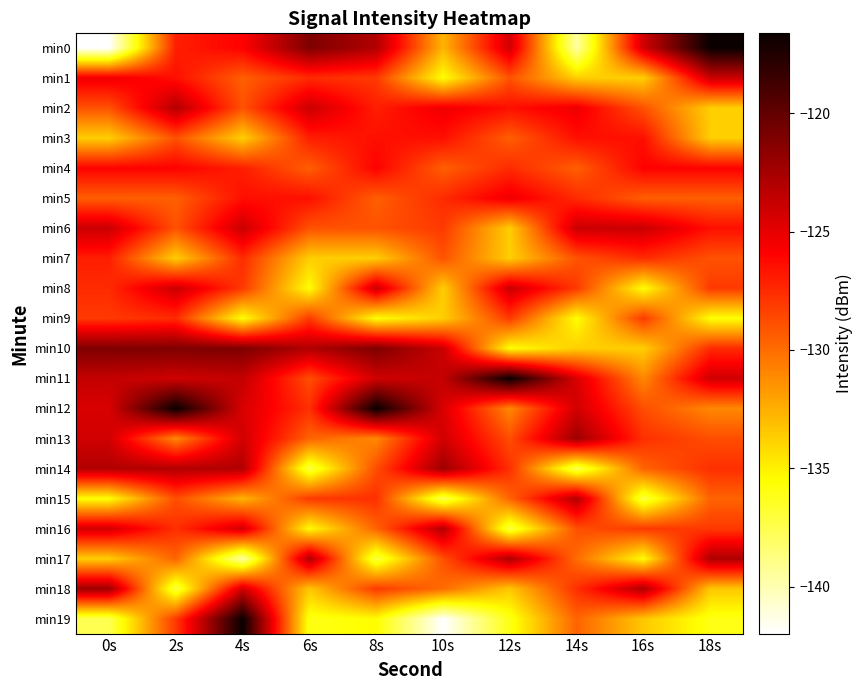

How many categories are shown in the chart?

10